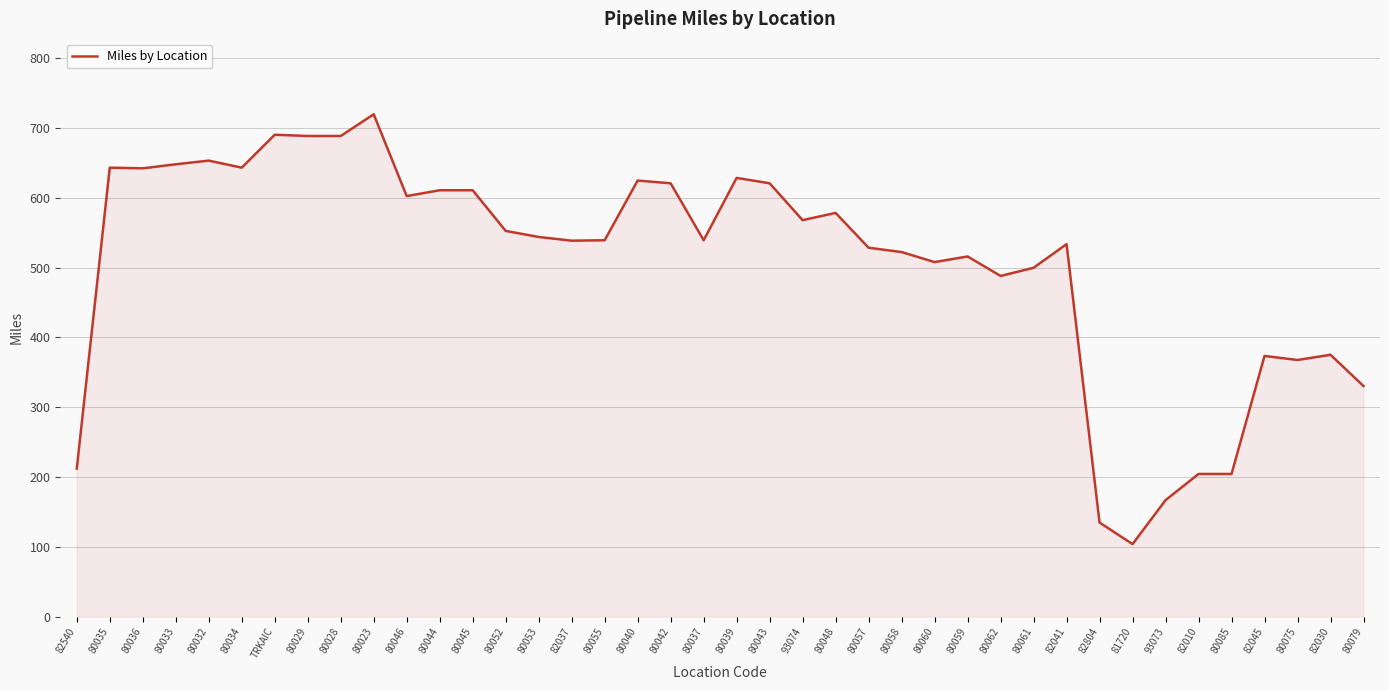

The value at 80055 is 539.1. True or false?

True